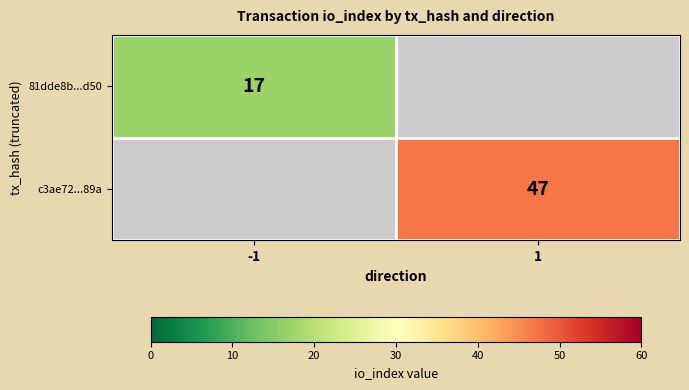

The c3ae72...89a series shows 15 at 1. True or false?

False